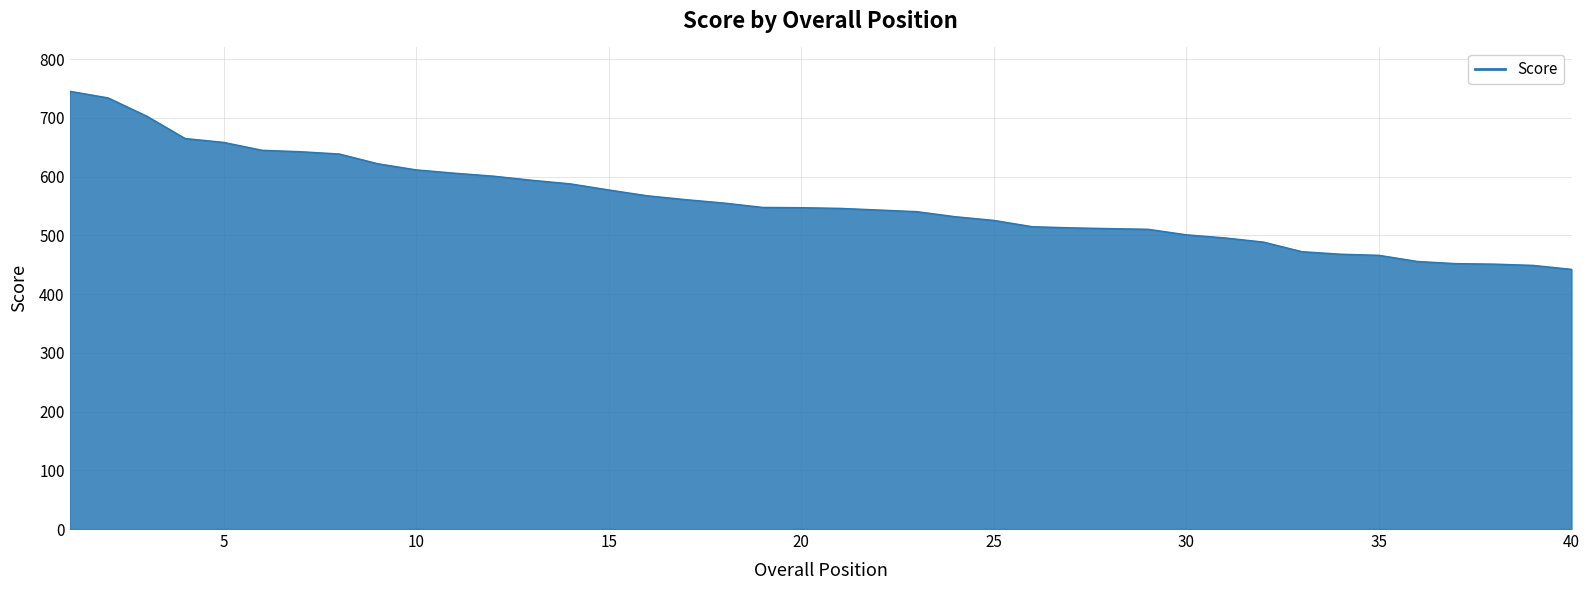

What is the minimum value shown in the chart?

442.2